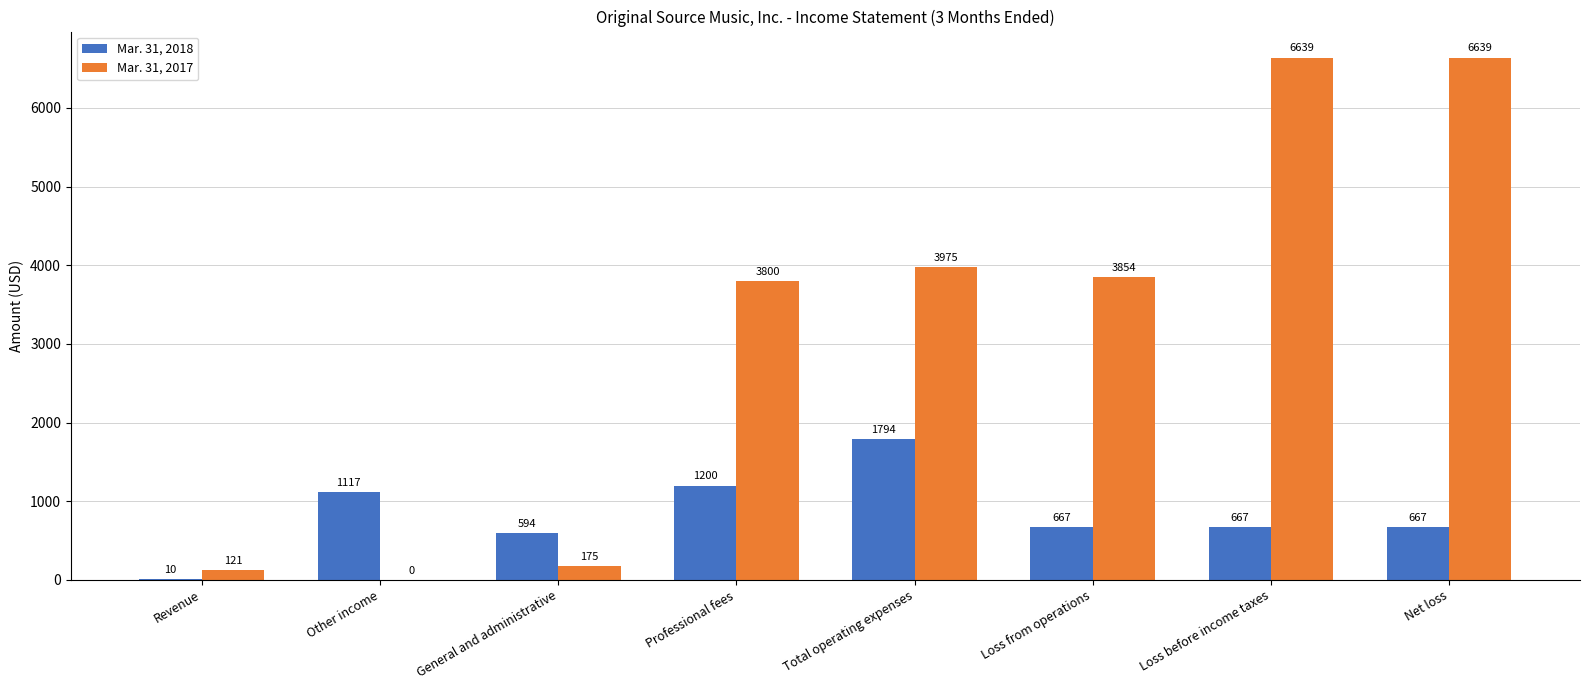

Which series changed the most between General and administrative and Professional fees?

Mar. 31, 2017